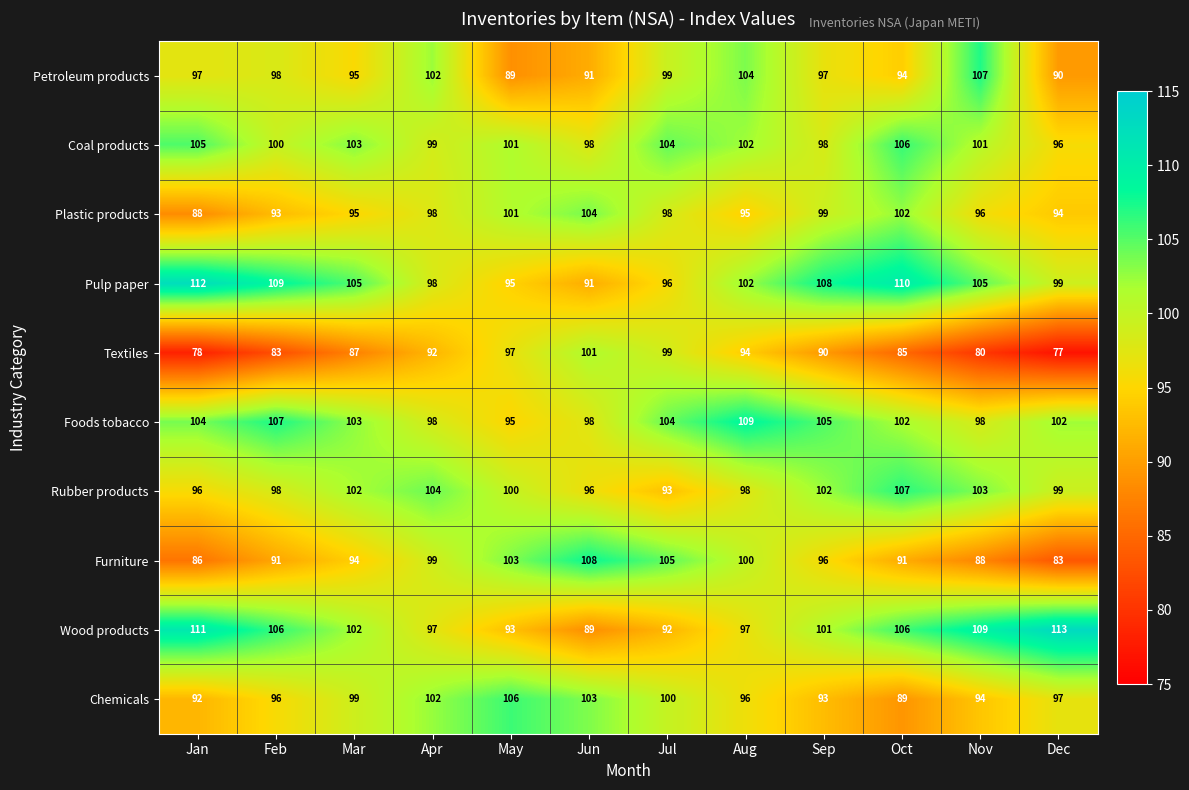

Count the number of categories in the chart.

12